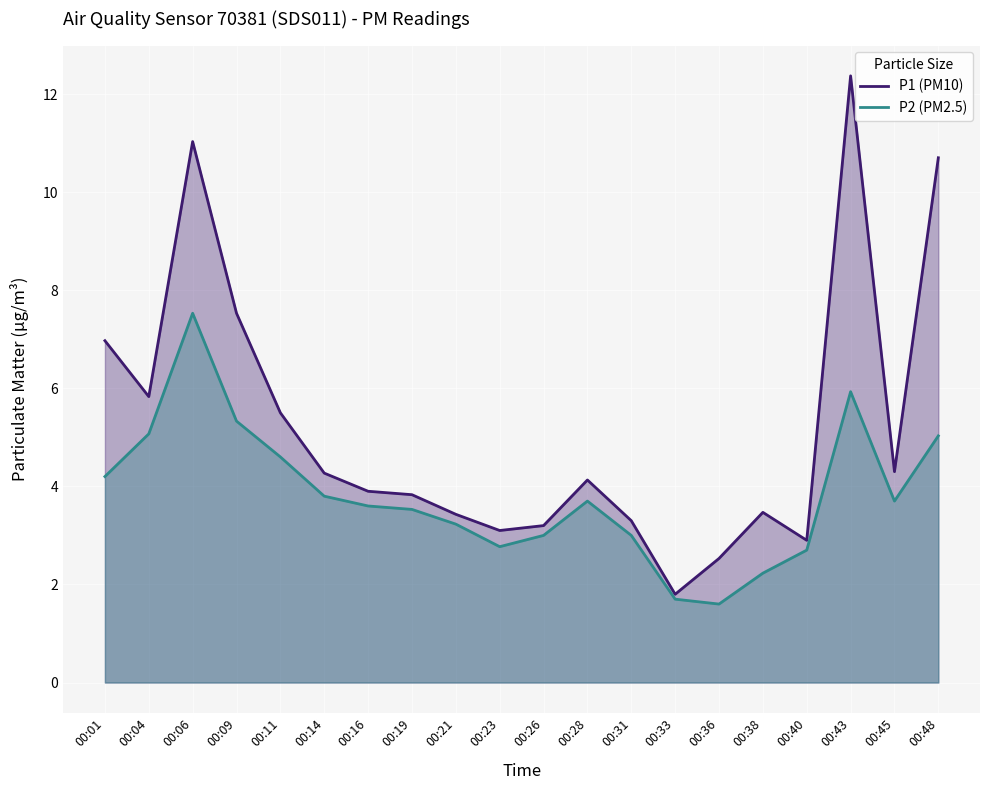

True or false: P1 (PM10) and P2 (PM2.5) intersect in this chart.

False